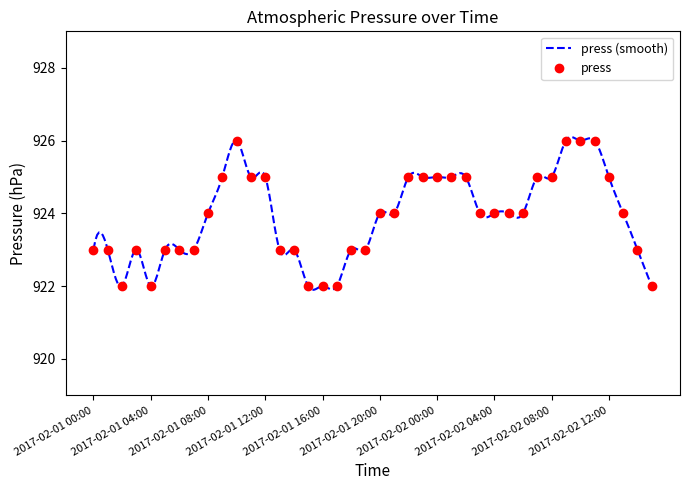

At which category does the chart reach its minimum across all series?

2017-02-01 02:00